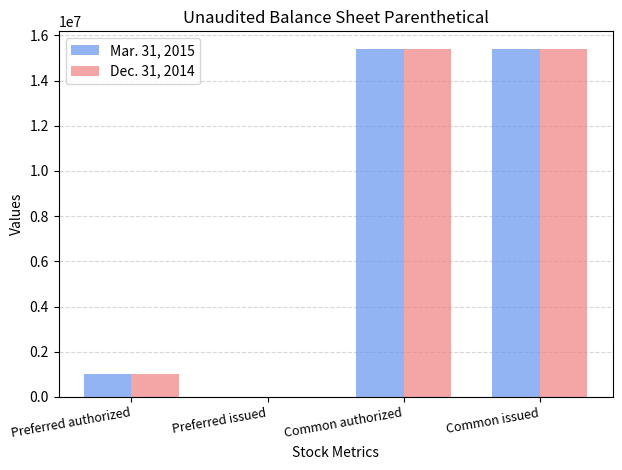

The value of Dec. 31, 2014 at Preferred authorized is 1000000. True or false?

True